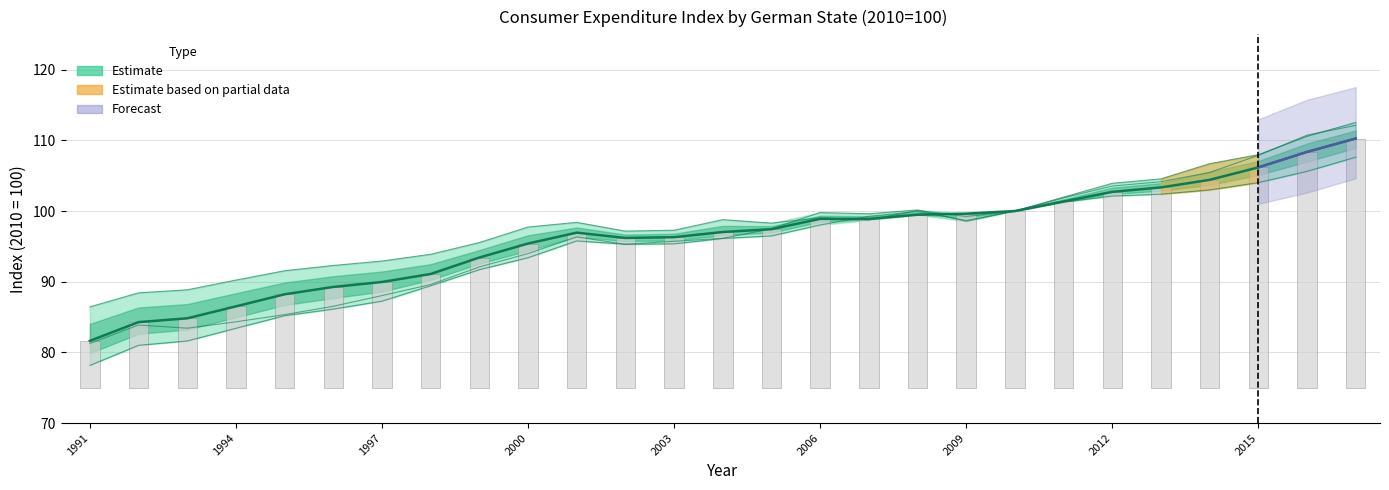

What is the sum of all values?

2602.0